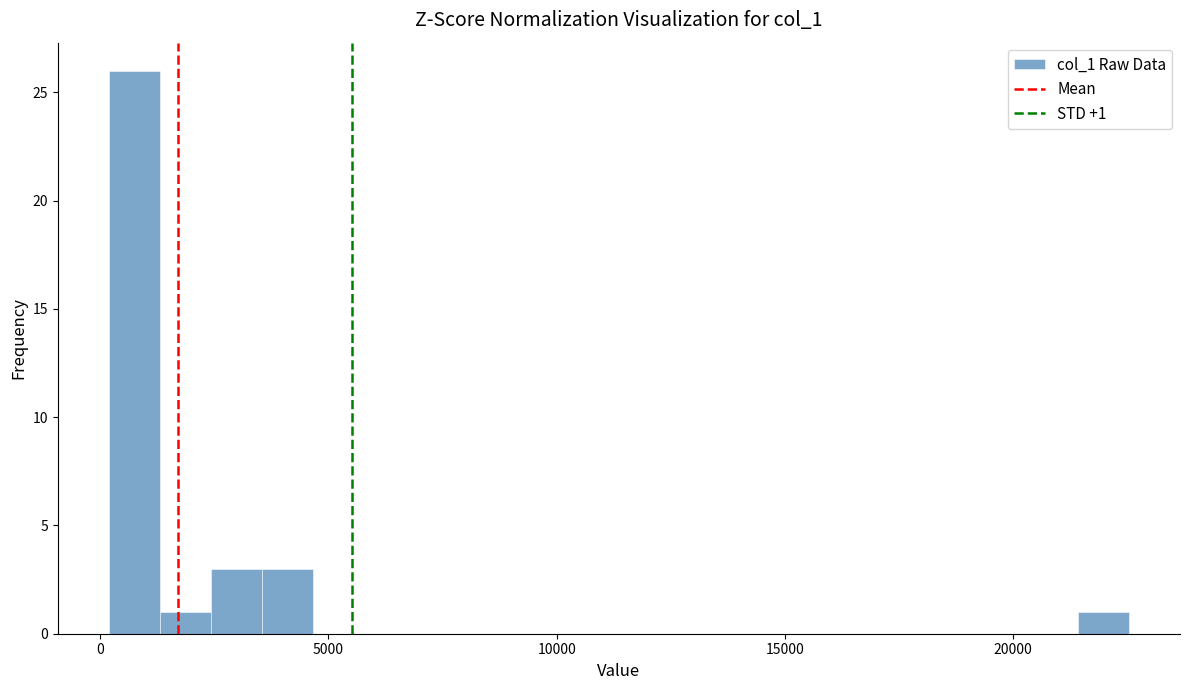

Around what value on the x-axis is the tallest bar? Give the approximate position of its centre, as read against the axis.

500